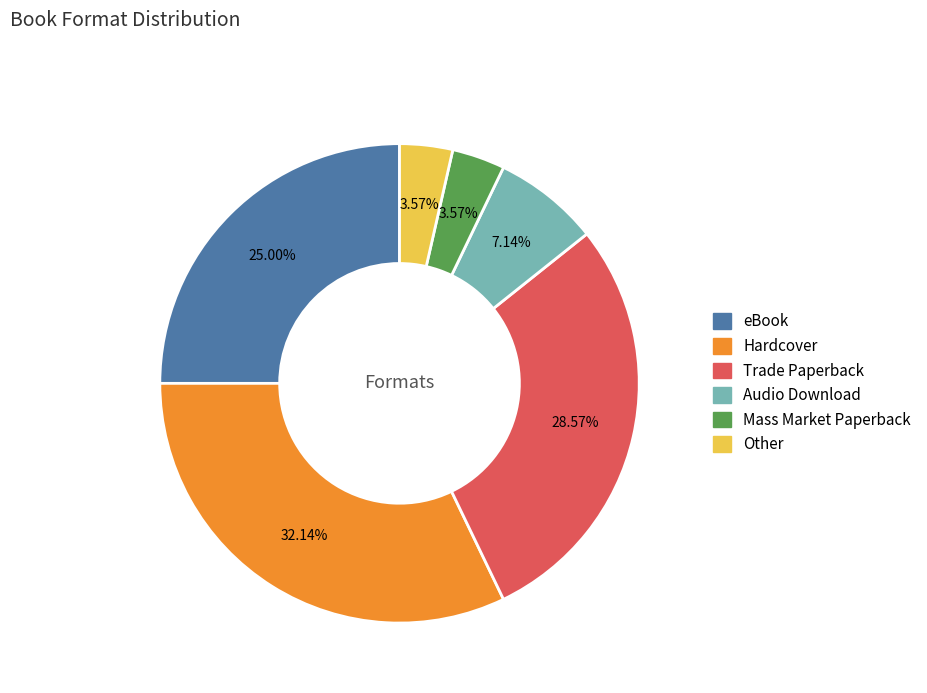

To the nearest percent, what is the average slice percentage?

17%